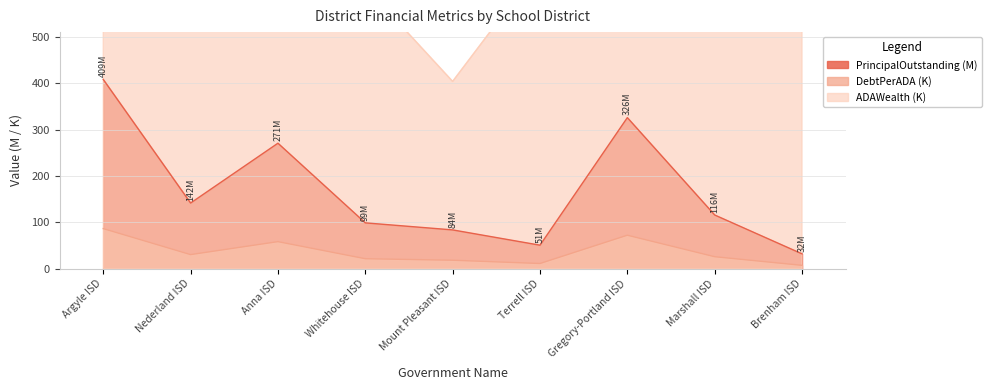

How many lines are shown in the chart?

3